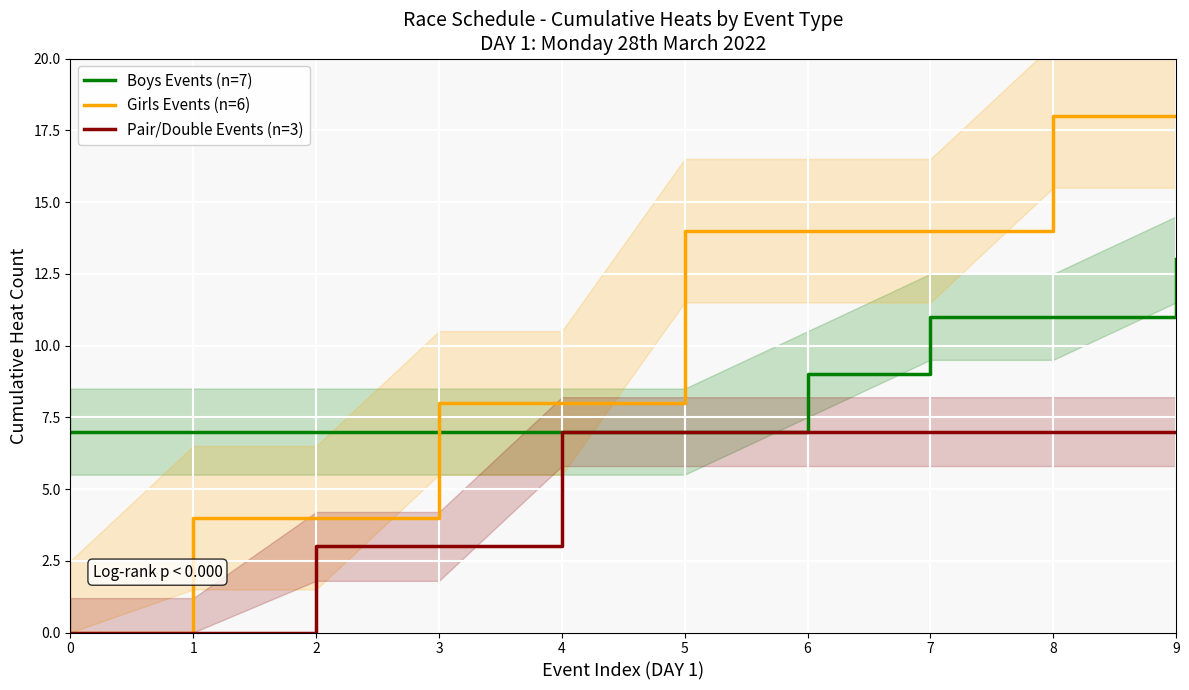

How many lines are shown in the chart?

3